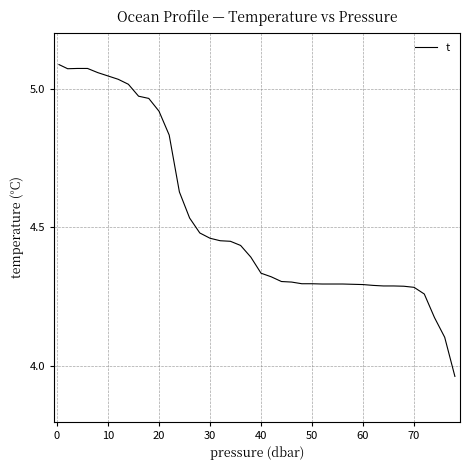

What is the difference between the maximum and minimum values?

1.1